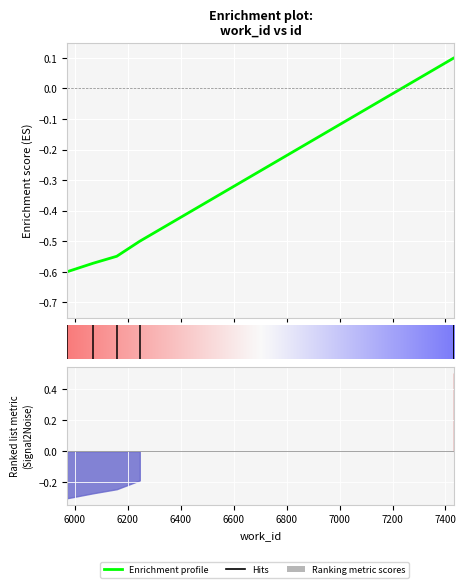

What is the average value?

-0.3